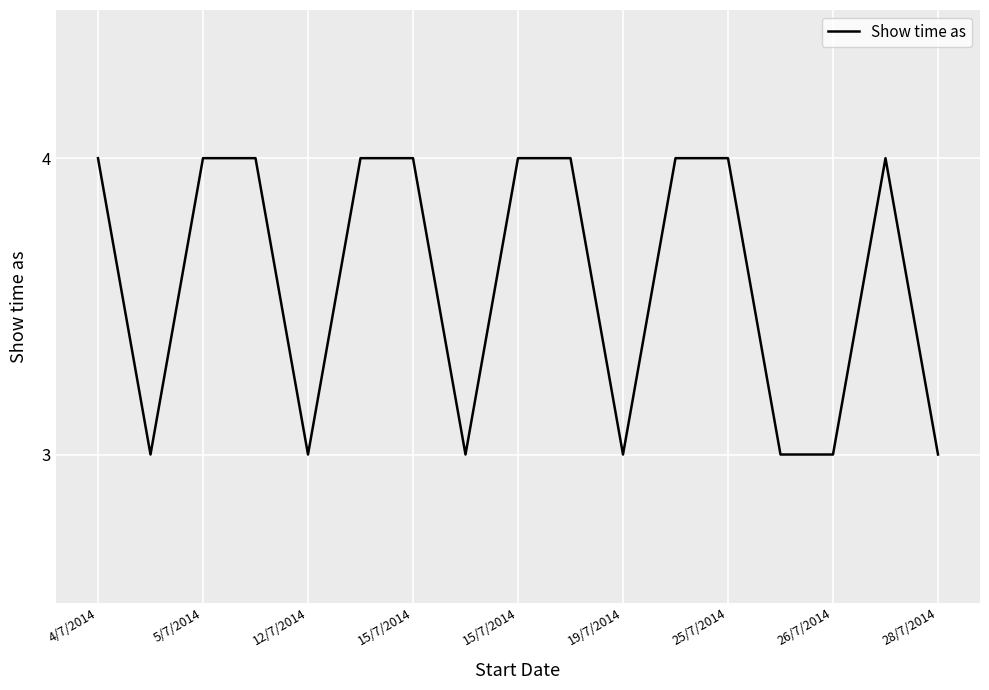

What is the minimum value shown in the chart?

3